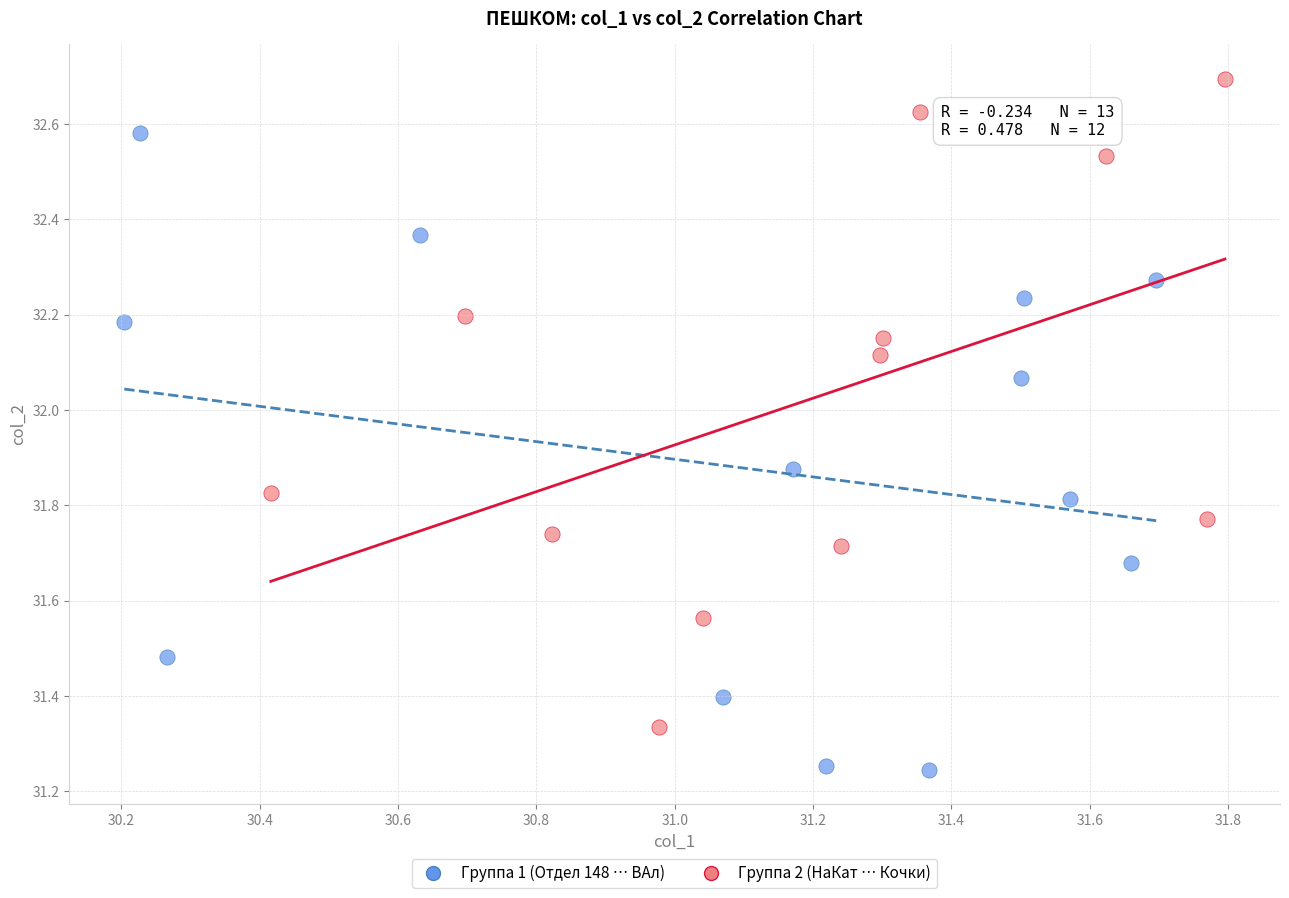

Which series reaches the maximum Y coordinate?

Группа 2 (НаКат … Кочки)